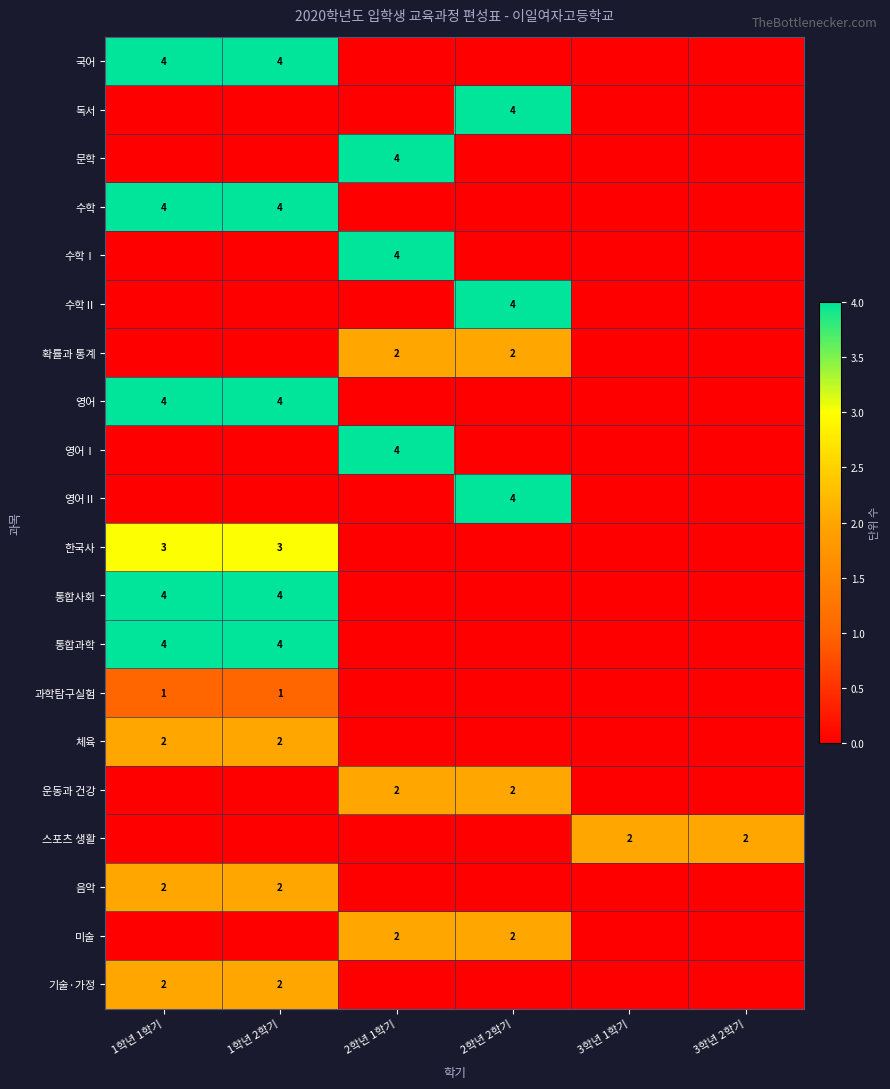

The 미술 series shows 1 at 2학년 2학기. True or false?

False